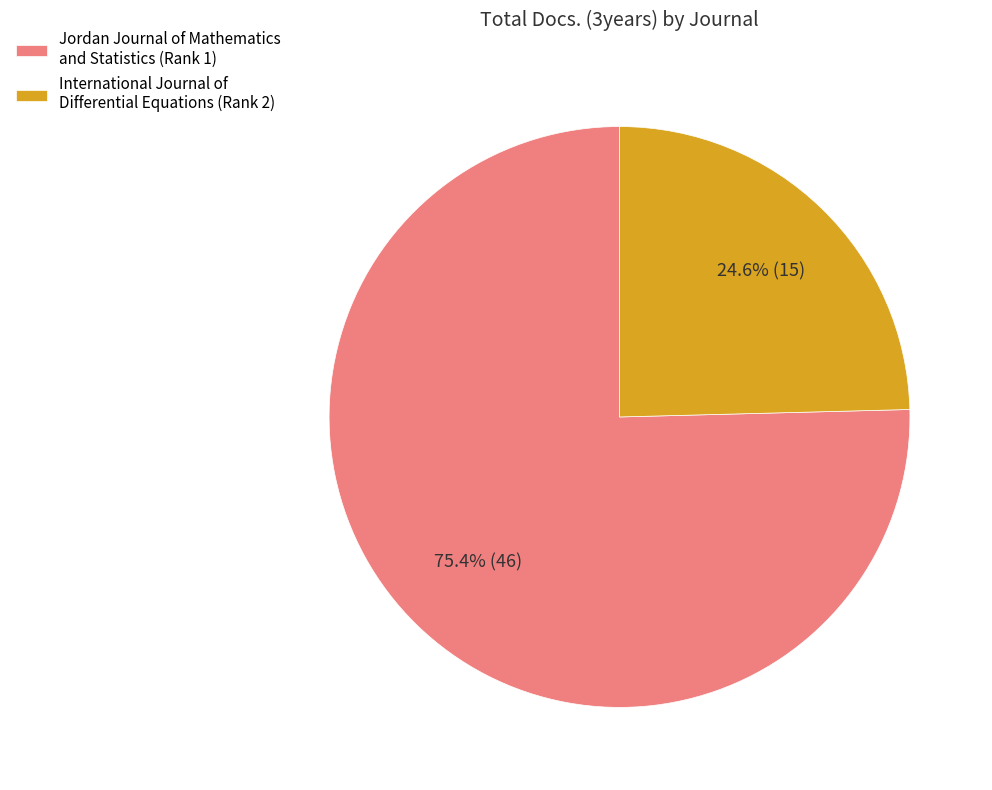

Which slice represents more than half of the pie?

Jordan Journal of Mathematics and Statistics (Rank 1)